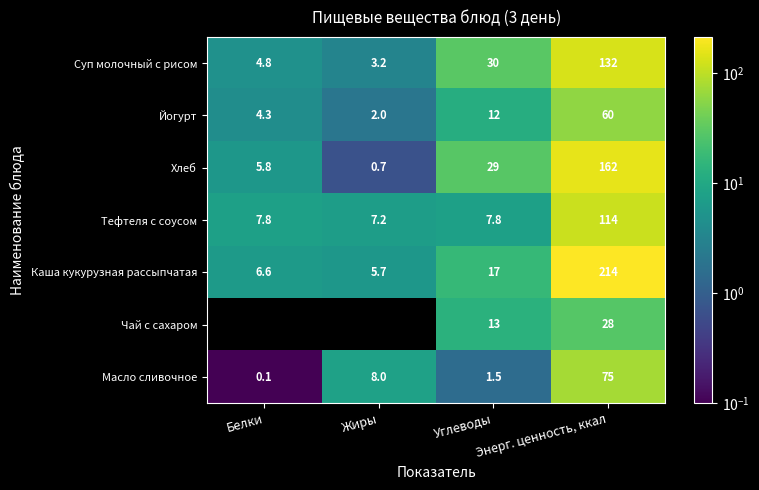

The Каша кукурузная рассыпчатая series shows 5.7 at Жиры. True or false?

True